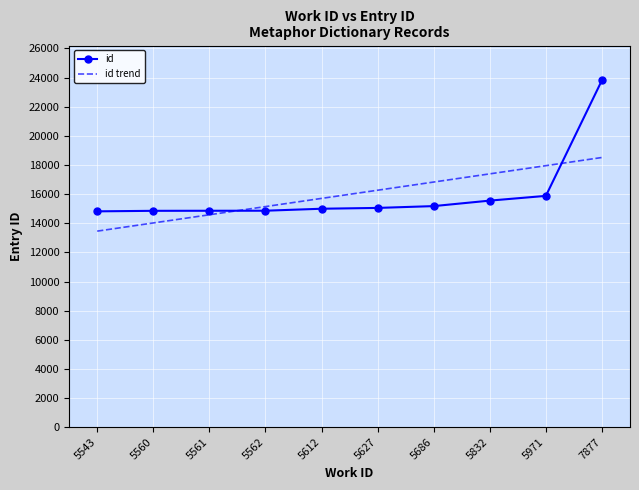

At which category does the chart reach its minimum across all series?

5543